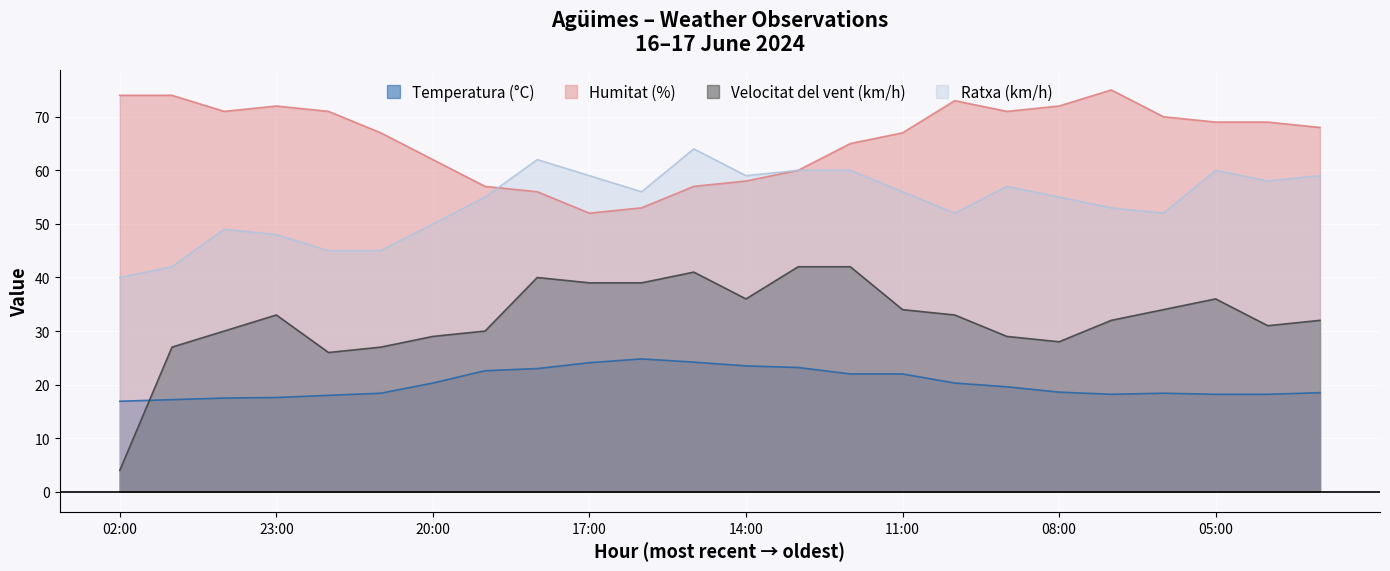

The value of Velocitat del vent (km/h) at 00:00 is 45.4. True or false?

False